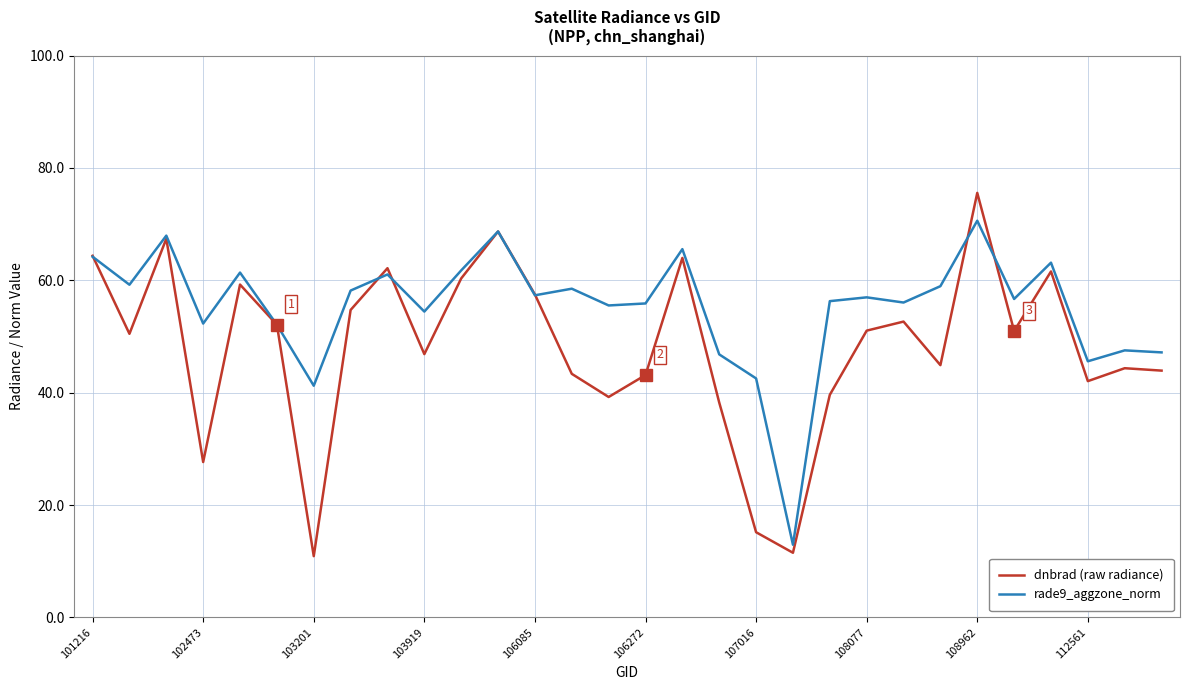

How many categories are shown in the chart?

30